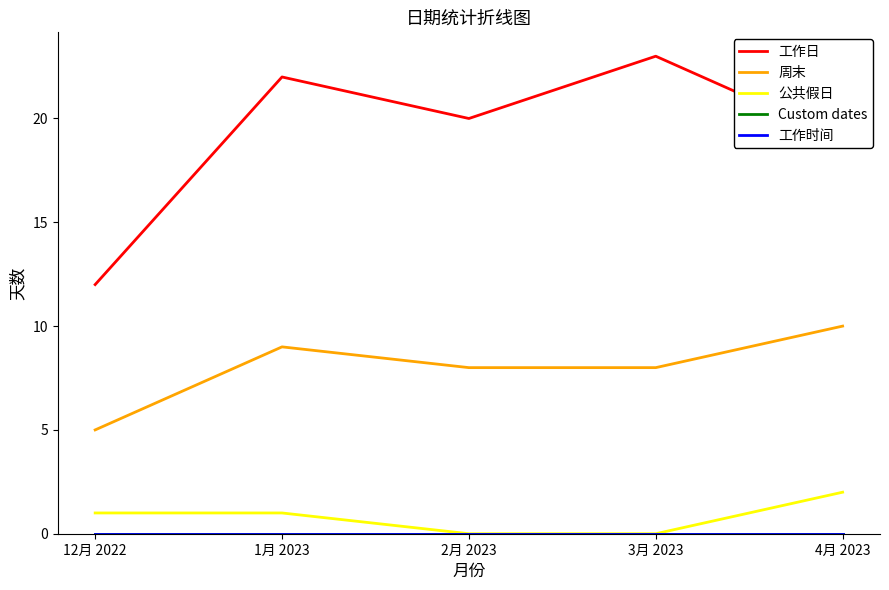

What is the label of the 2nd point from the right?

3月 2023